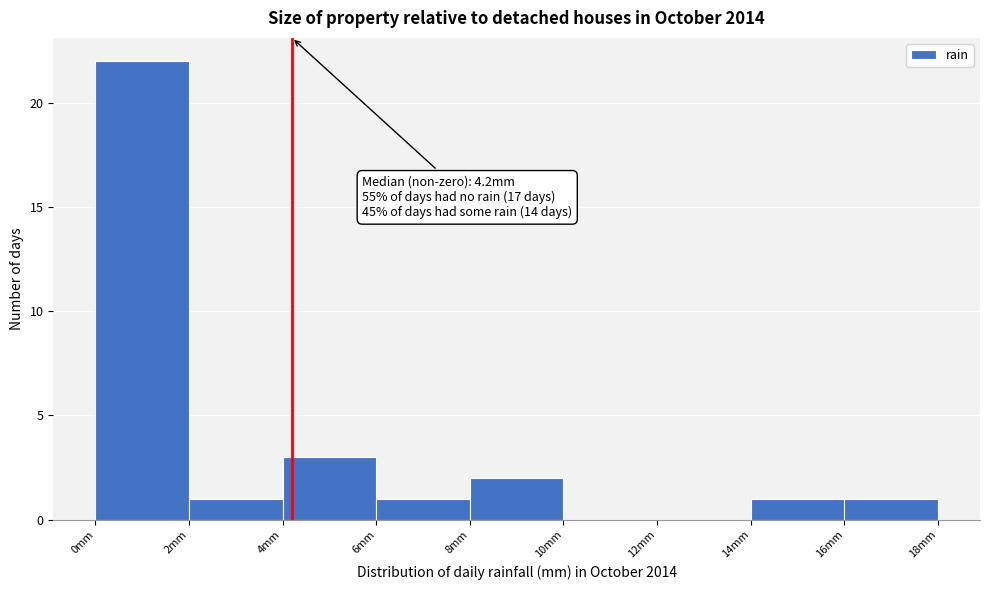

Over which range of the x-axis is the bar tallest?

0 to 2